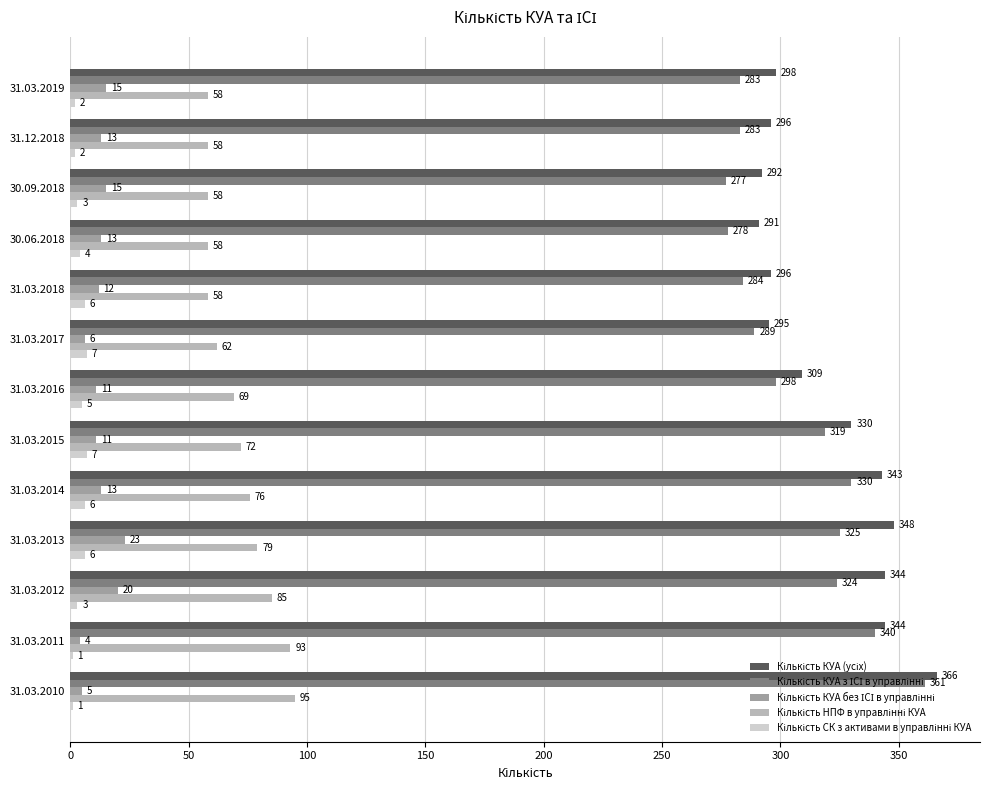

What is the total value across all series at 31.03.2016?

692